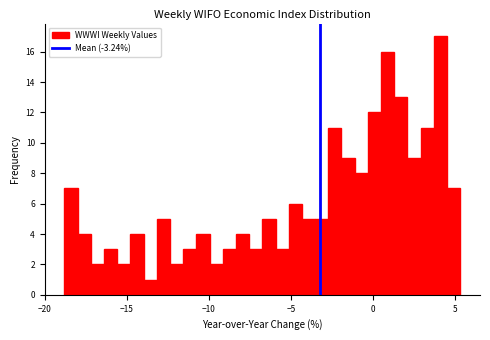

Around what value on the x-axis is the tallest bar? Give the approximate position of its centre, as read against the axis.

4.0